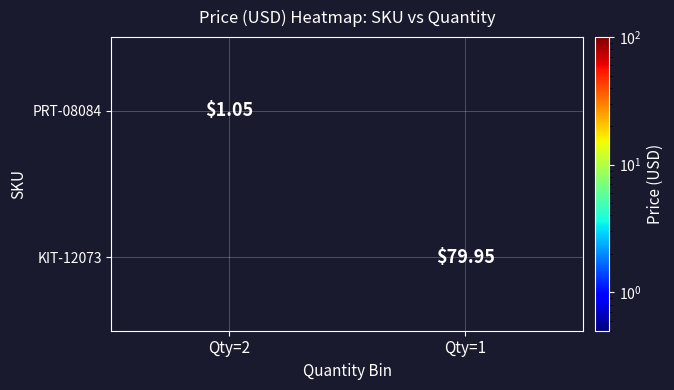

At which label is PRT-08084 closest to 1?

Qty=2